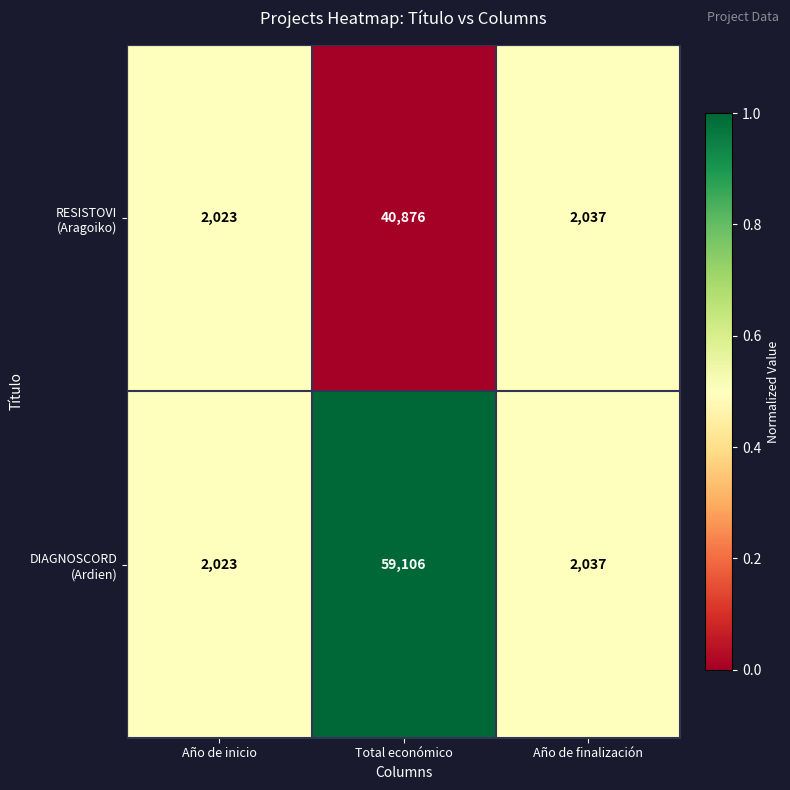

At which category is the sum across all series the highest?

Total económico